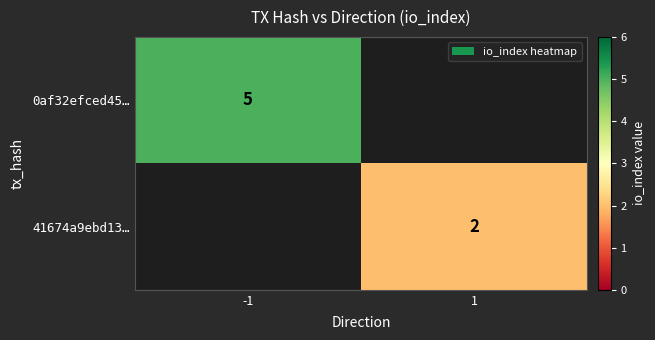

What is the maximum value shown in the chart?

5.0